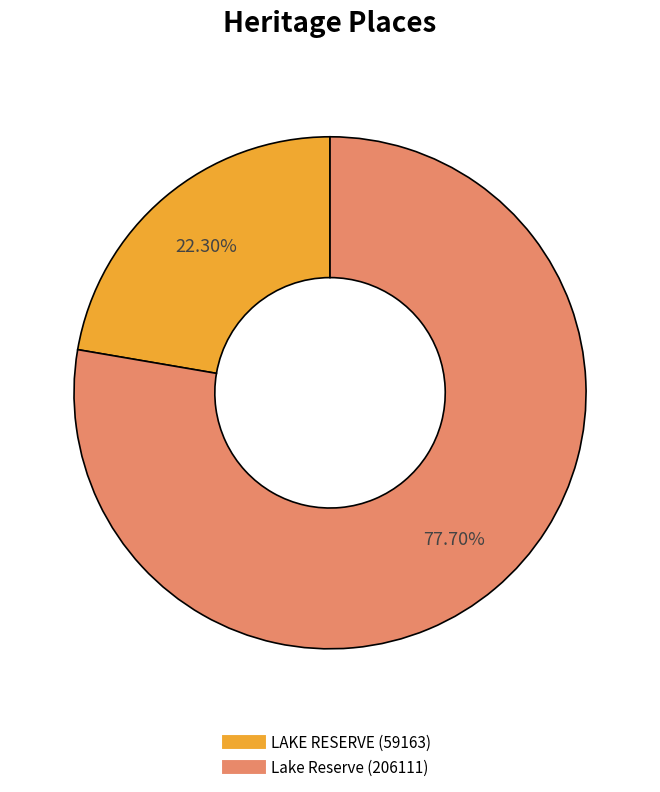

What is the total percentage of LAKE RESERVE and Lake Reserve?

100.0%